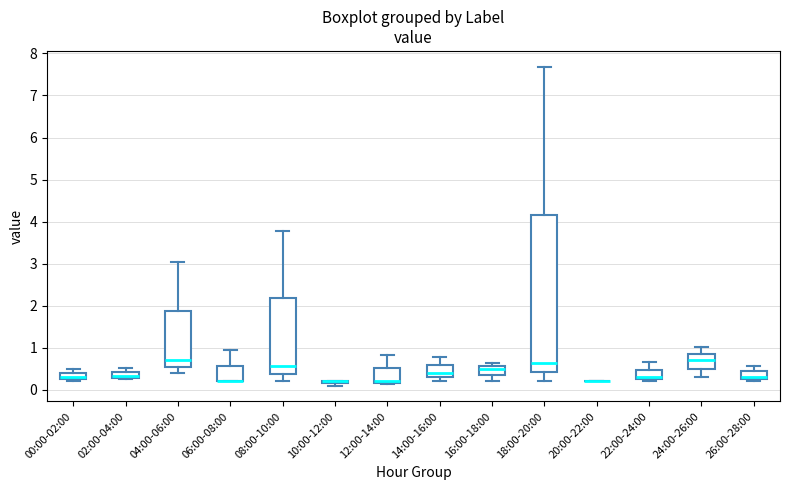

Comparing the boxes themselves (not the whiskers), which one is the tallest?

18:00-20:00